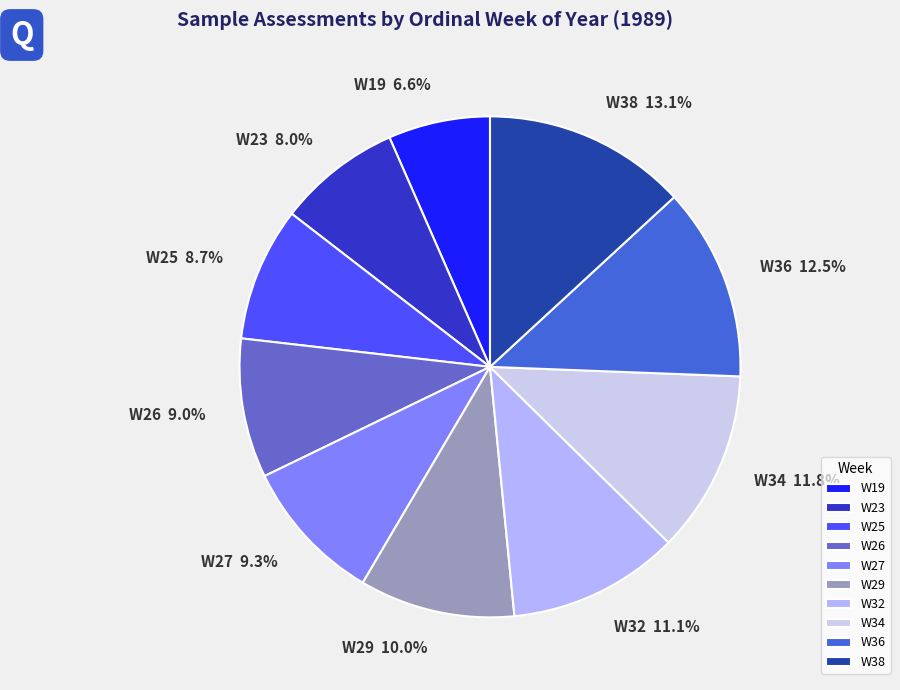

Which slice is the largest?

W38